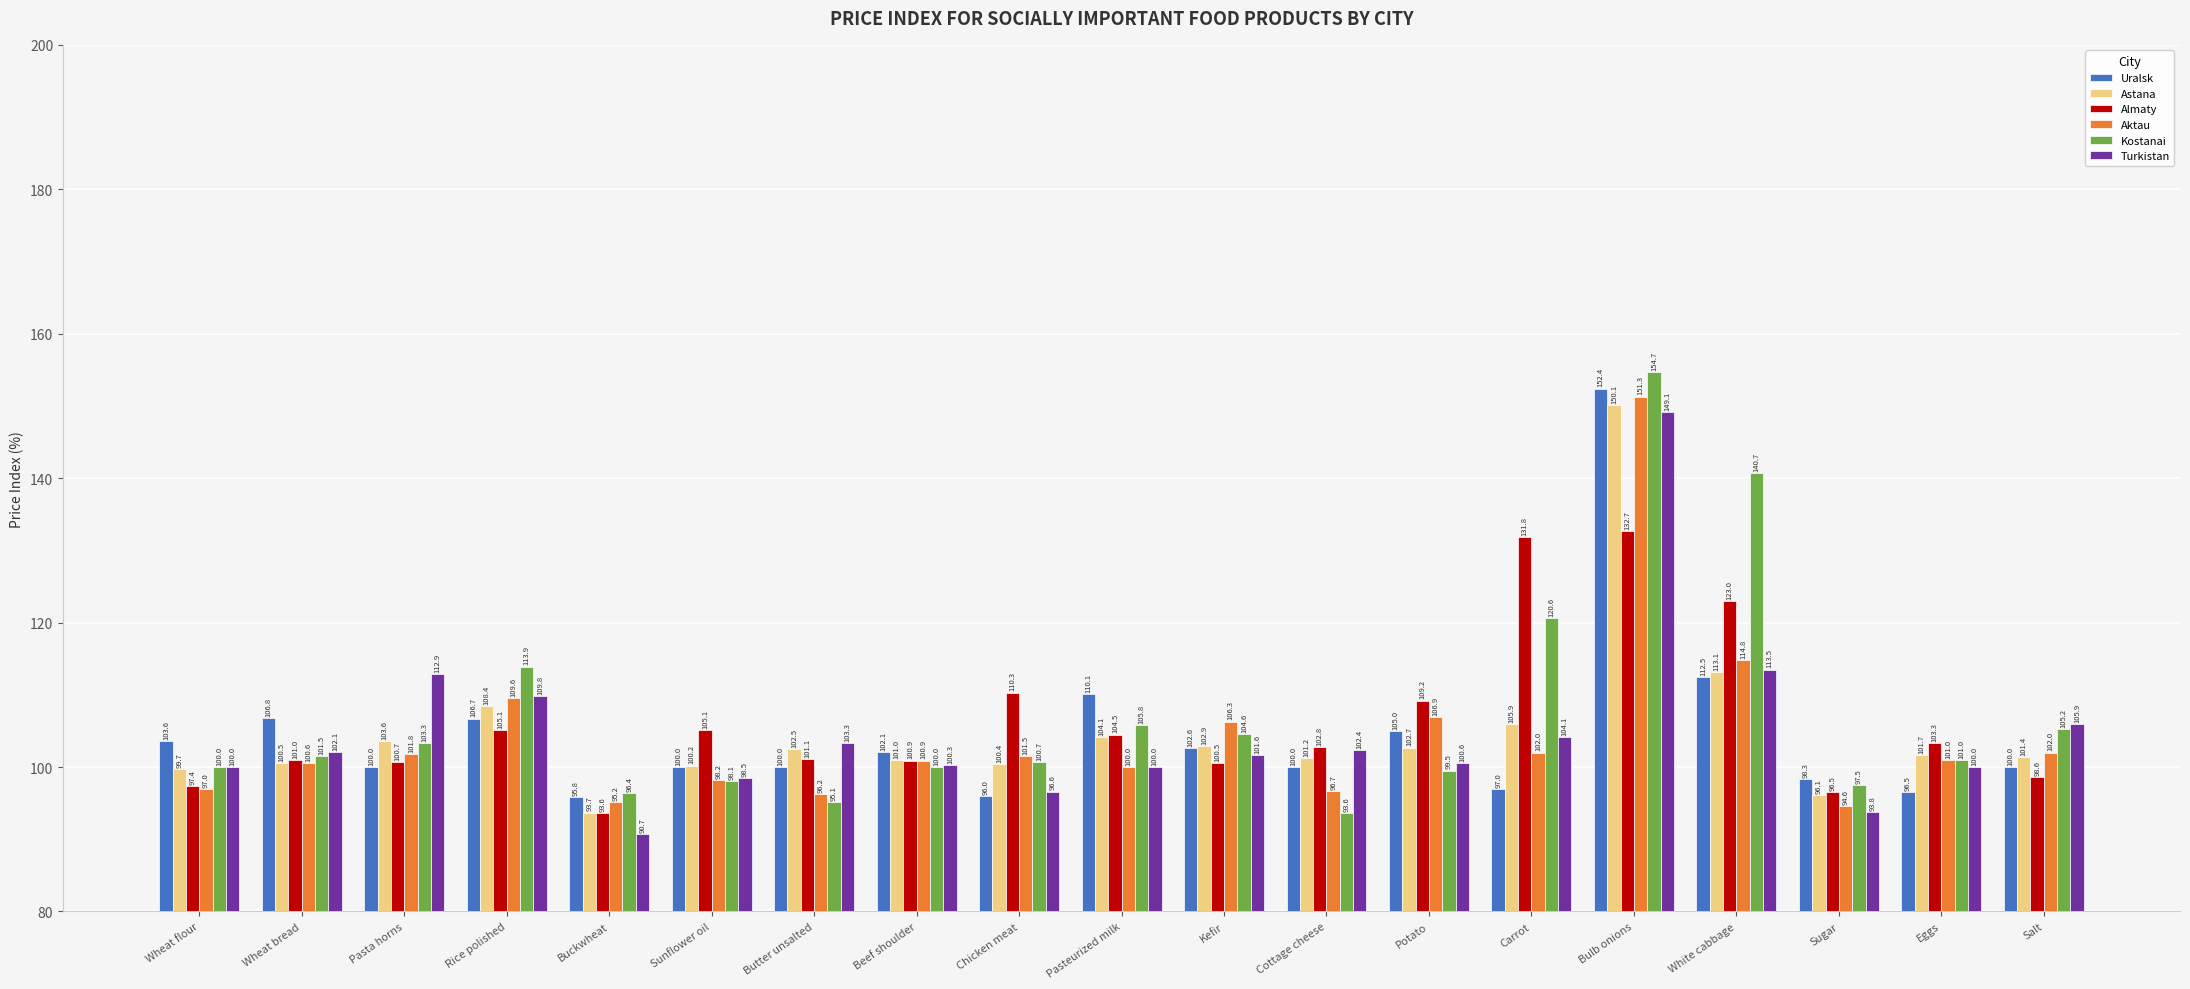

Reading left to right, transcribe all the data shown in this chart.

Uralsk: Wheat flour=103.6	Wheat bread=106.8	Pasta horns=100.0	Rice polished=106.7	Buckwheat=95.8	Sunflower oil=100.0	Butter unsalted=100.0	Beef shoulder=102.1	Chicken meat=96.0	Pasteurized milk=110.1	Kefir=102.6	Cottage cheese=100.0	Potato=105.0	Carrot=97.0	Bulb onions=152.4	White cabbage=112.5	Sugar=98.3	Eggs=96.5	Salt=100.0
Astana: Wheat flour=99.7	Wheat bread=100.5	Pasta horns=103.6	Rice polished=108.4	Buckwheat=93.7	Sunflower oil=100.2	Butter unsalted=102.5	Beef shoulder=101.0	Chicken meat=100.4	Pasteurized milk=104.1	Kefir=102.9	Cottage cheese=101.2	Potato=102.7	Carrot=105.9	Bulb onions=150.1	White cabbage=113.1	Sugar=96.1	Eggs=101.7	Salt=101.4
Almaty: Wheat flour=97.4	Wheat bread=101.0	Pasta horns=100.7	Rice polished=105.1	Buckwheat=93.6	Sunflower oil=105.1	Butter unsalted=101.1	Beef shoulder=100.9	Chicken meat=110.3	Pasteurized milk=104.5	Kefir=100.5	Cottage cheese=102.8	Potato=109.2	Carrot=131.8	Bulb onions=132.7	White cabbage=123.0	Sugar=96.5	Eggs=103.3	Salt=98.6
Aktau: Wheat flour=97.0	Wheat bread=100.6	Pasta horns=101.8	Rice polished=109.6	Buckwheat=95.2	Sunflower oil=98.2	Butter unsalted=96.2	Beef shoulder=100.9	Chicken meat=101.5	Pasteurized milk=100.0	Kefir=106.3	Cottage cheese=96.7	Potato=106.9	Carrot=102.0	Bulb onions=151.3	White cabbage=114.8	Sugar=94.6	Eggs=101.0	Salt=102.0
Kostanai: Wheat flour=100.0	Wheat bread=101.5	Pasta horns=103.3	Rice polished=113.9	Buckwheat=96.4	Sunflower oil=98.1	Butter unsalted=95.1	Beef shoulder=100.0	Chicken meat=100.7	Pasteurized milk=105.8	Kefir=104.6	Cottage cheese=93.6	Potato=99.5	Carrot=120.6	Bulb onions=154.7	White cabbage=140.7	Sugar=97.5	Eggs=101.0	Salt=105.2
Turkistan: Wheat flour=100.0	Wheat bread=102.1	Pasta horns=112.9	Rice polished=109.8	Buckwheat=90.7	Sunflower oil=98.5	Butter unsalted=103.3	Beef shoulder=100.3	Chicken meat=96.6	Pasteurized milk=100.0	Kefir=101.6	Cottage cheese=102.4	Potato=100.6	Carrot=104.1	Bulb onions=149.1	White cabbage=113.5	Sugar=93.8	Eggs=100.0	Salt=105.9